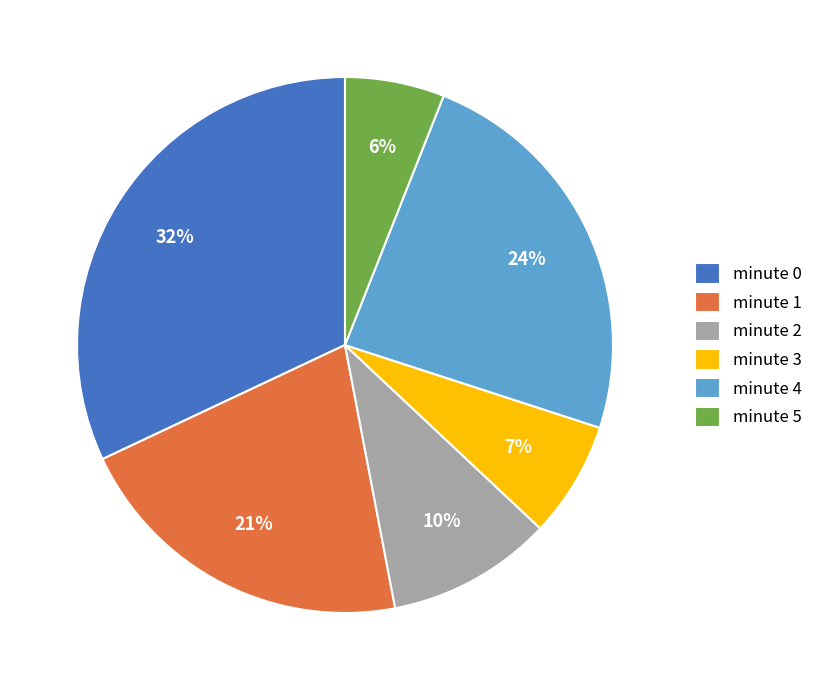

Does minute 5 represent more than half of the total?

No